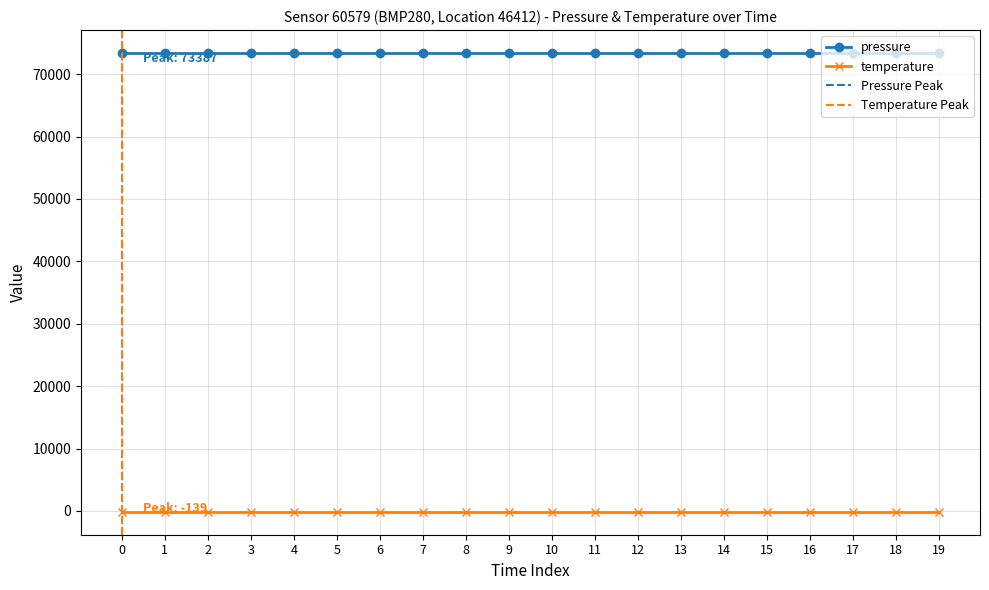

At how many categories does at least one series exceed 40442?

20